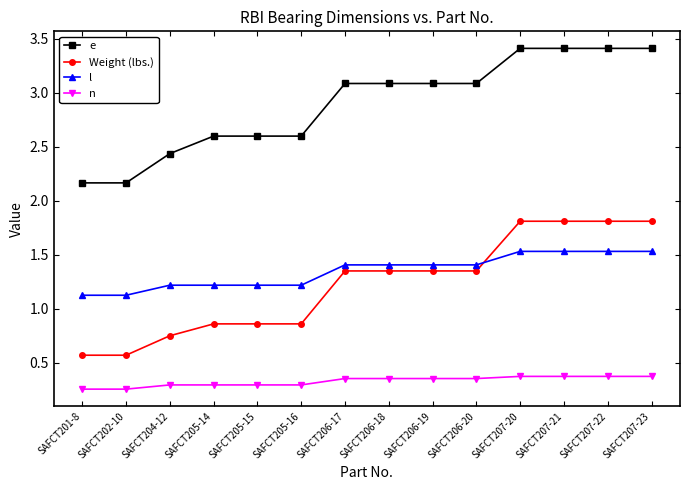

The Weight (lbs.) series shows 0.3 at SAFCT205-15. True or false?

False